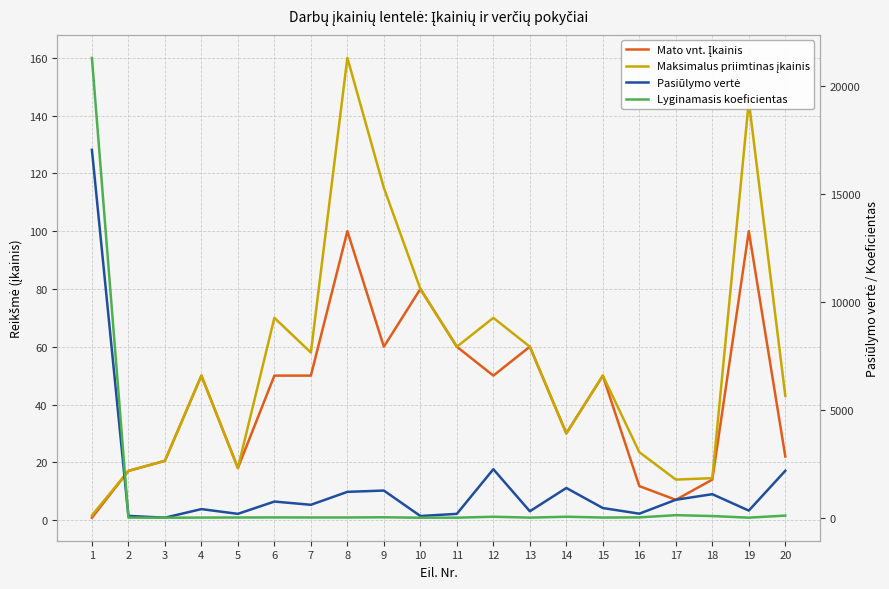

True or false: Pasiūlymo vertė has more than 2 points higher than both neighbors.

True